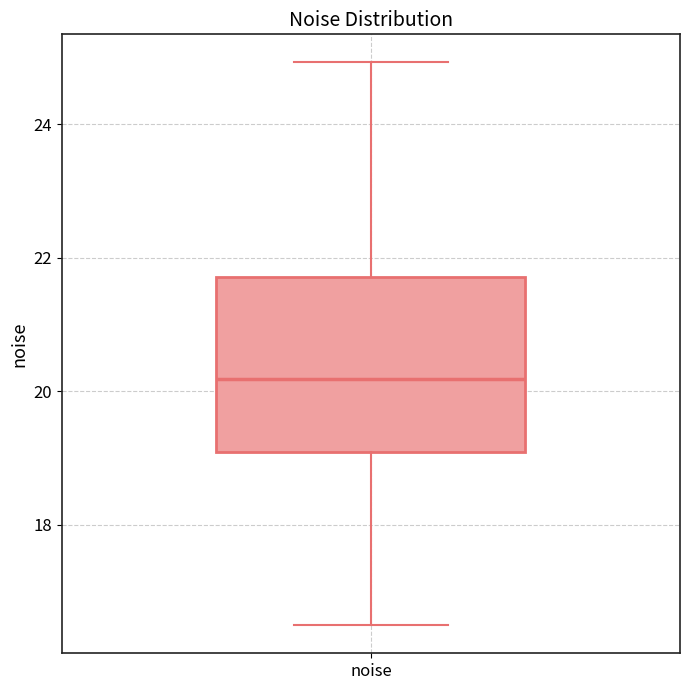

Where is the lower edge of the box for noise on the y-axis? The values are not printed on the chart, so give them approximately, as read against the axis.

19.0